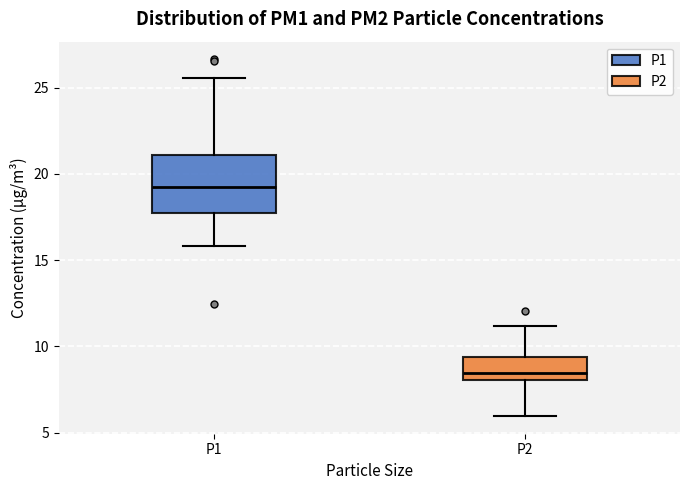

Where does the upper whisker of the box for P1 end on the y-axis? The values are not printed on the chart, so give them approximately, as read against the axis.

25.5